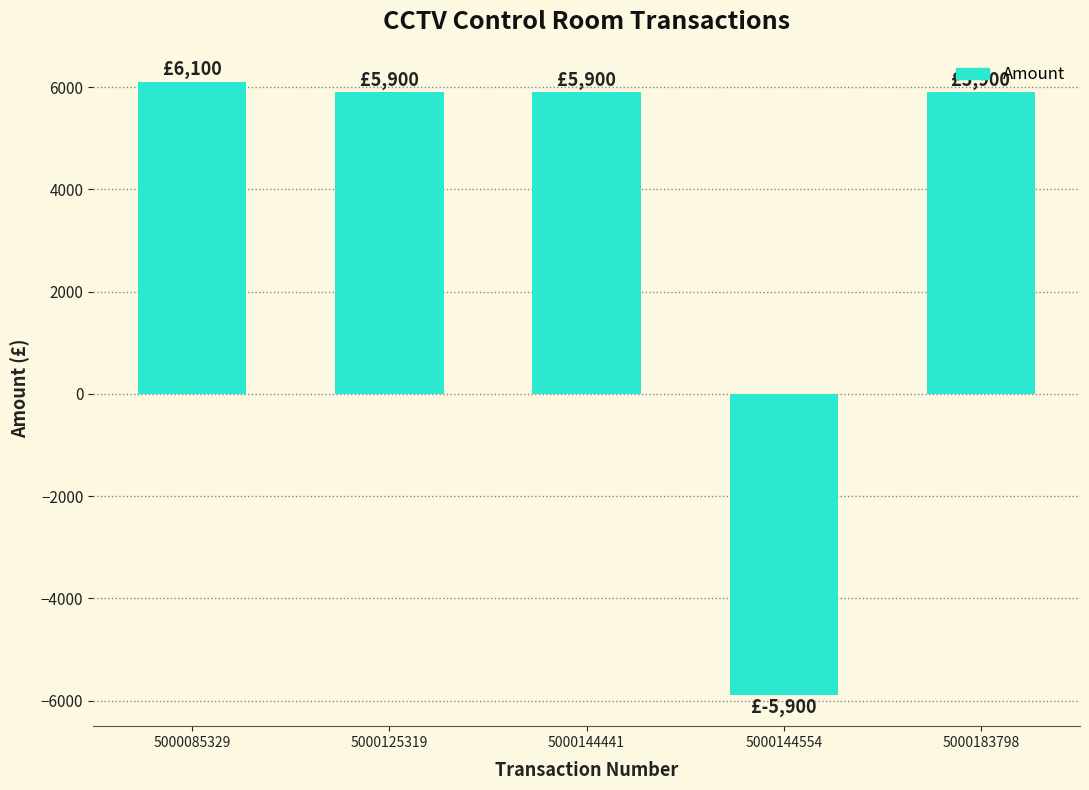

What is the maximum value shown in the chart?

6100